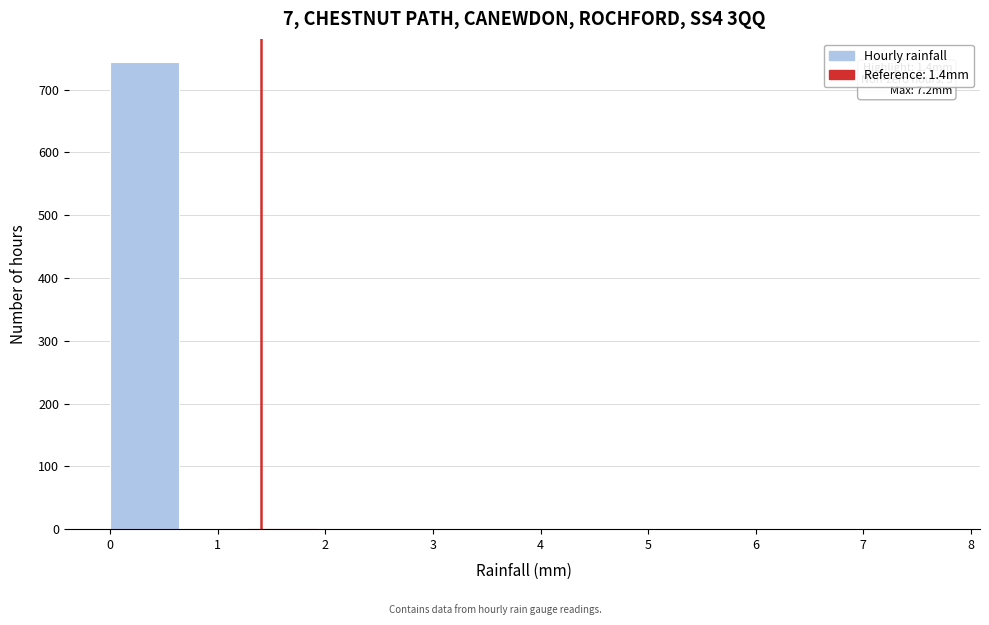

Over which range of the x-axis is the bar tallest?

0.0 to 0.6